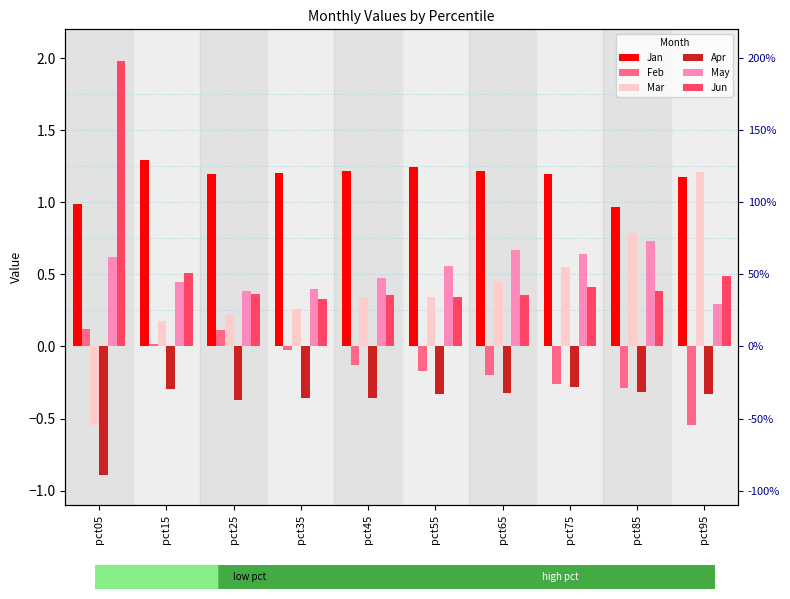

Count the number of categories in the chart.

10